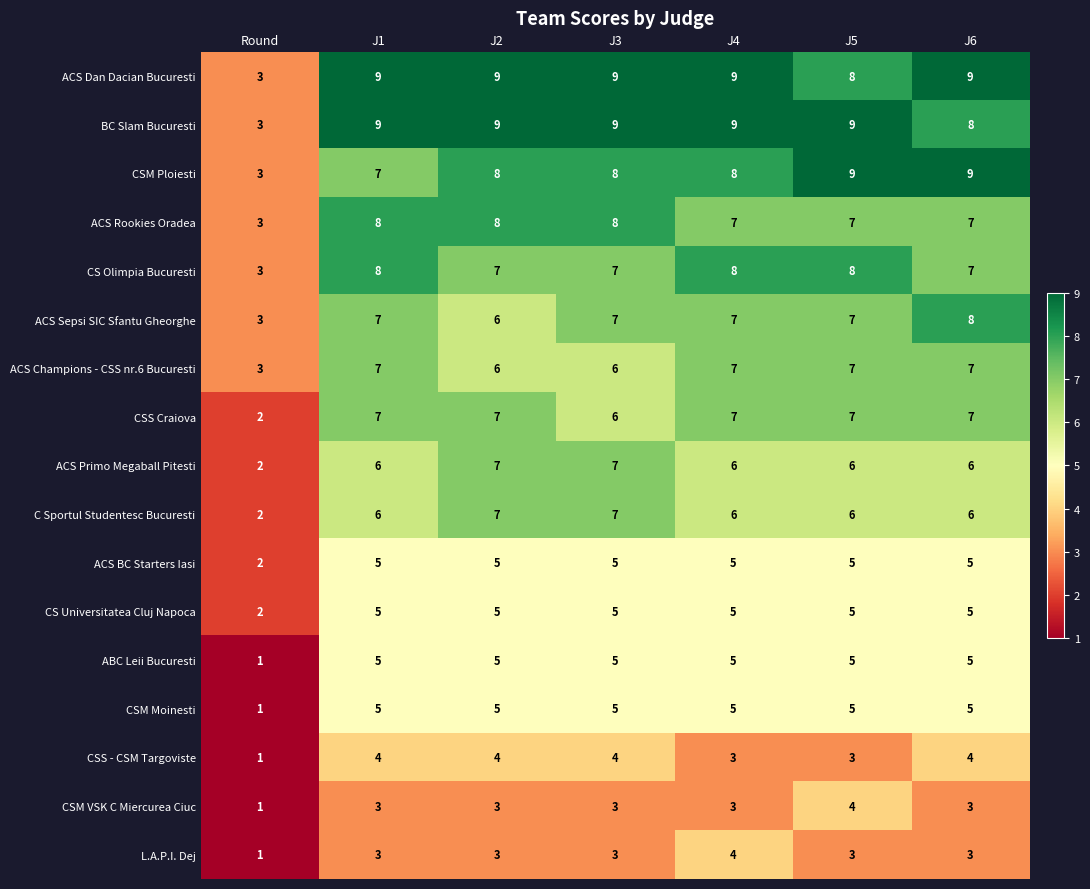

At which label does ACS Dan Dacian Bucuresti reach its minimum?

Round